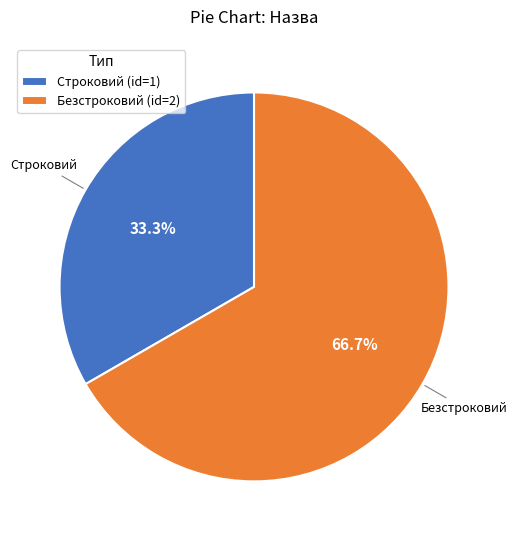

Approximately how many times larger is the value at Строковий compared to Безстроковий?

0.5